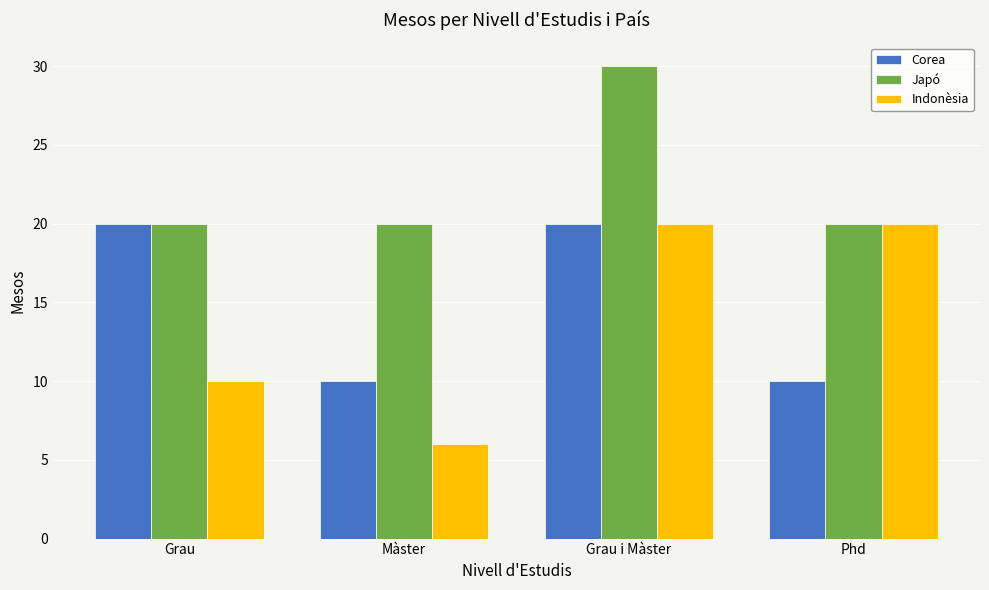

What is the sum of the Indonèsia values at Grau and Màster?

16